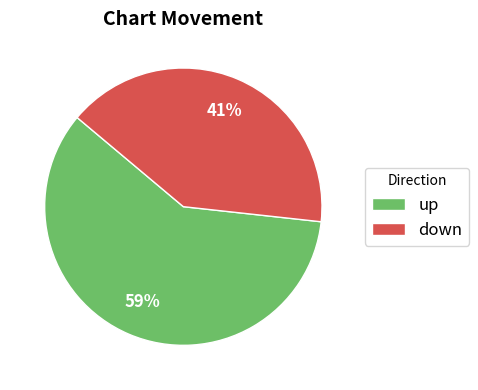

Which has a higher value, down or up?

up